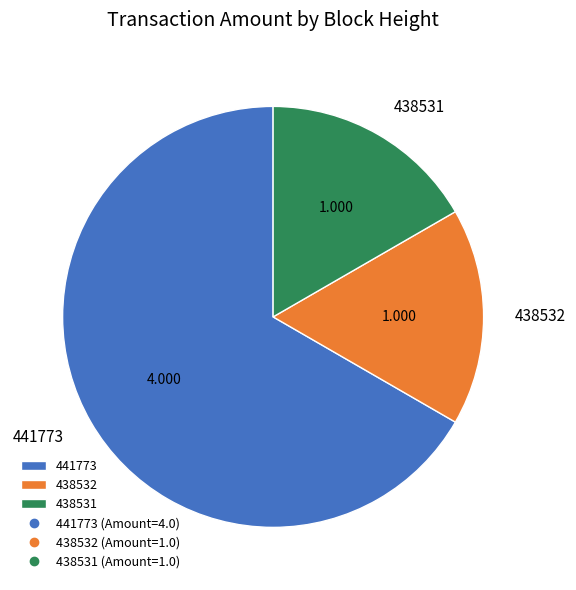

Does 441773 account for over 50% of the chart?

Yes